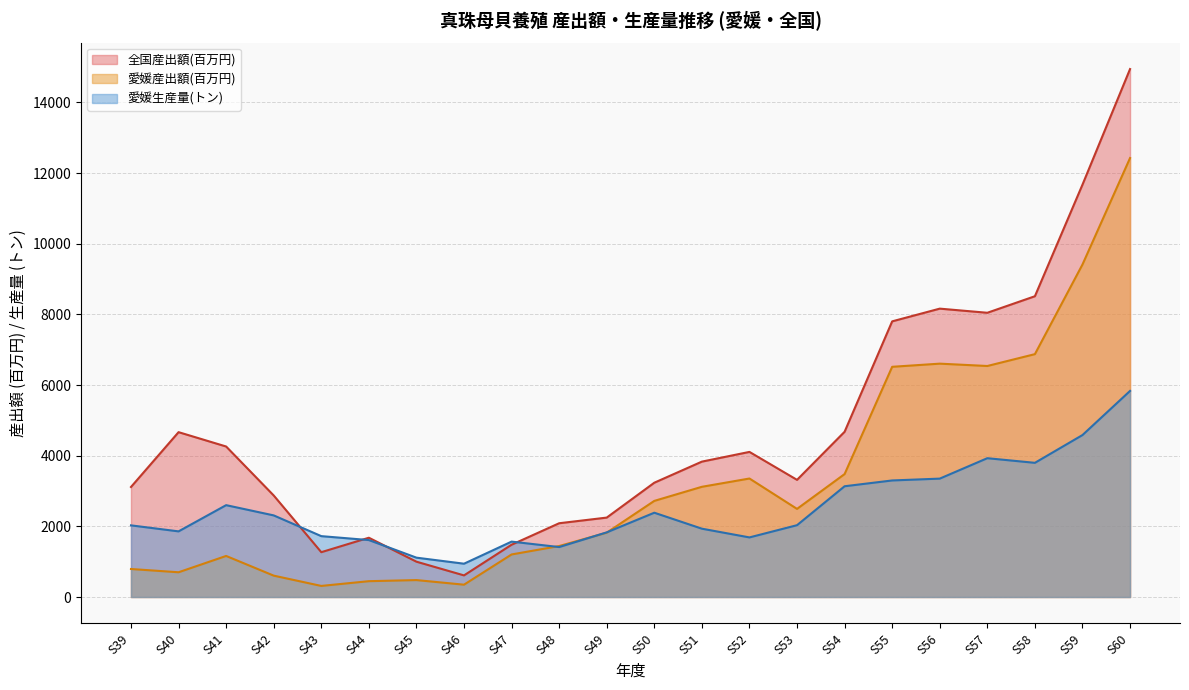

Read the 全国産出額(百万円) value at S47.

1480.0